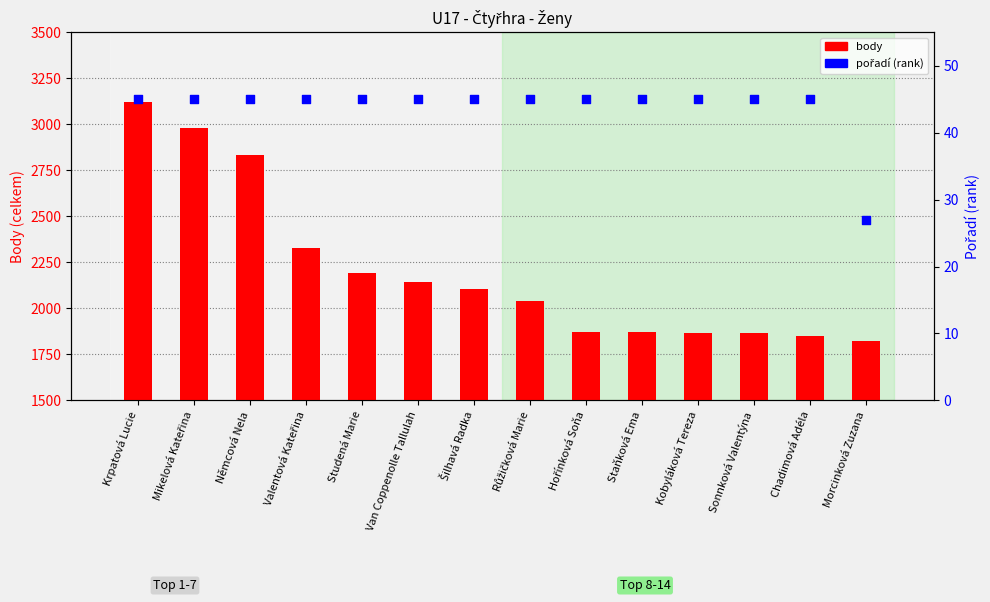

What are all the series names shown in the legend?

body, pořadí (rank)